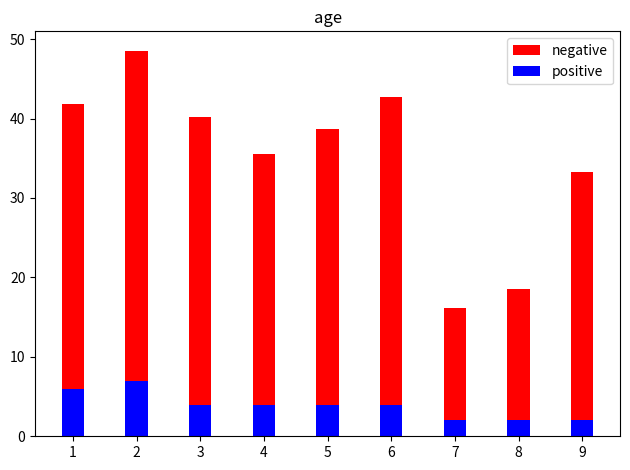

What is the difference between the maximum and minimum values in the positive series?

5.0